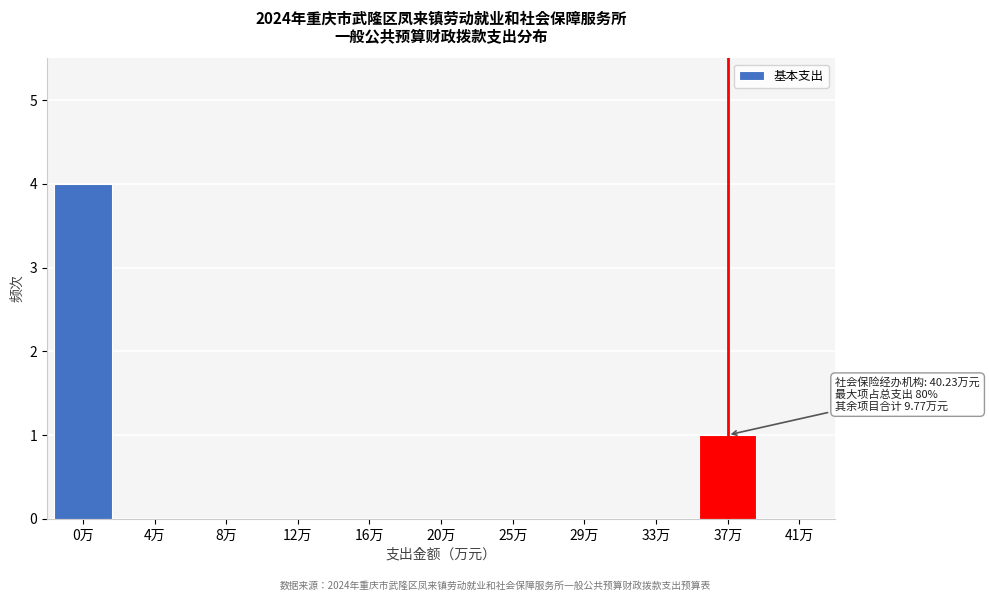

Reading left to right, list all the values displayed in this chart.

0万=4	4万=0	8万=0	12万=0	16万=0	20万=0	25万=0	29万=0	33万=0	37万=1	41万=0